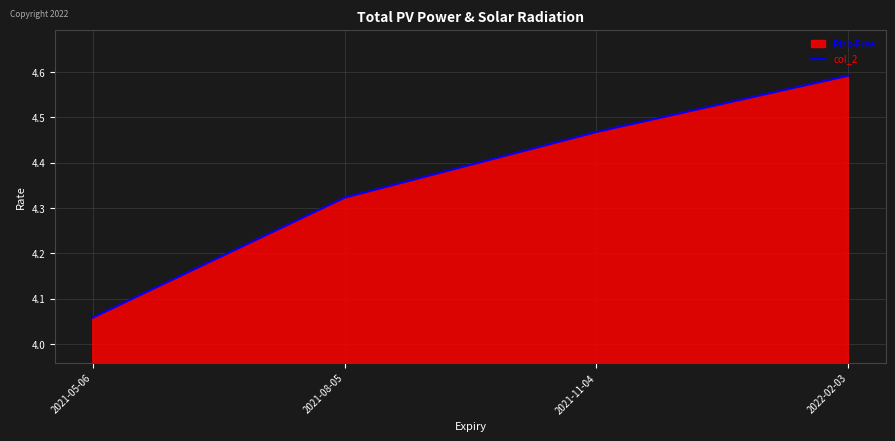

Which label corresponds to the smallest value in the chart?

2021-05-06